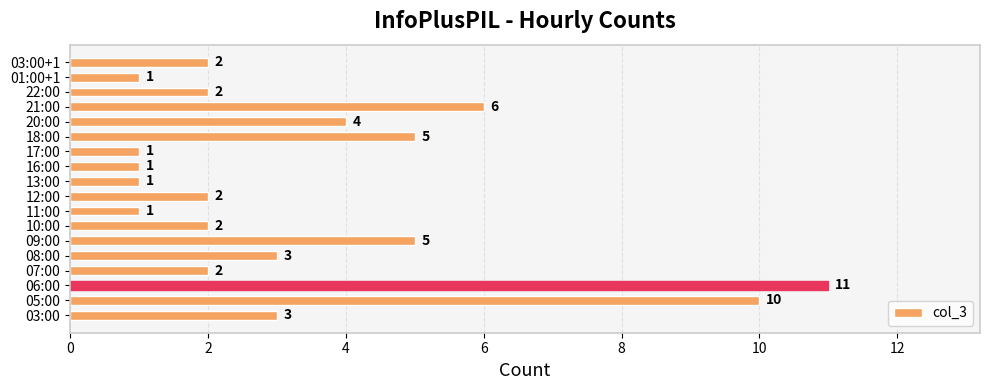

What is the difference between the maximum and second lowest values?

10